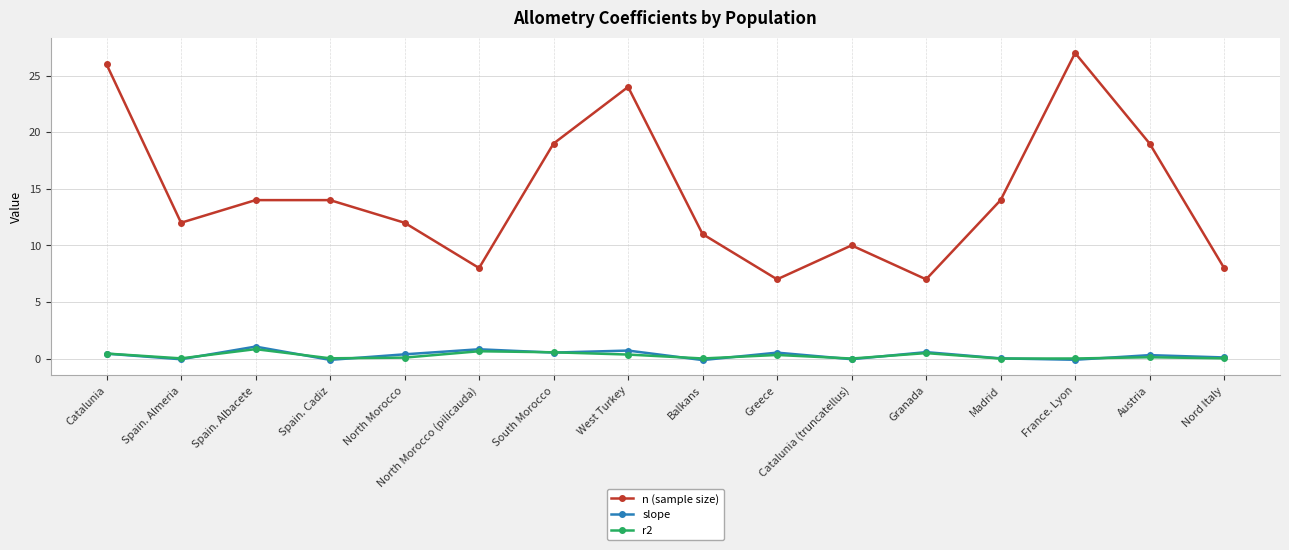

What is the spread (max minus min) of values at Catalunia?

25.6